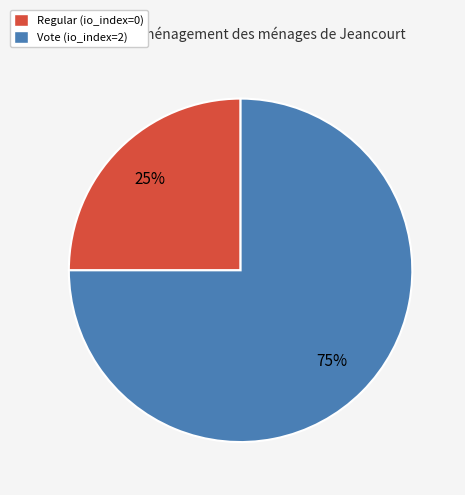

What is the smallest slice in the pie chart?

Regular